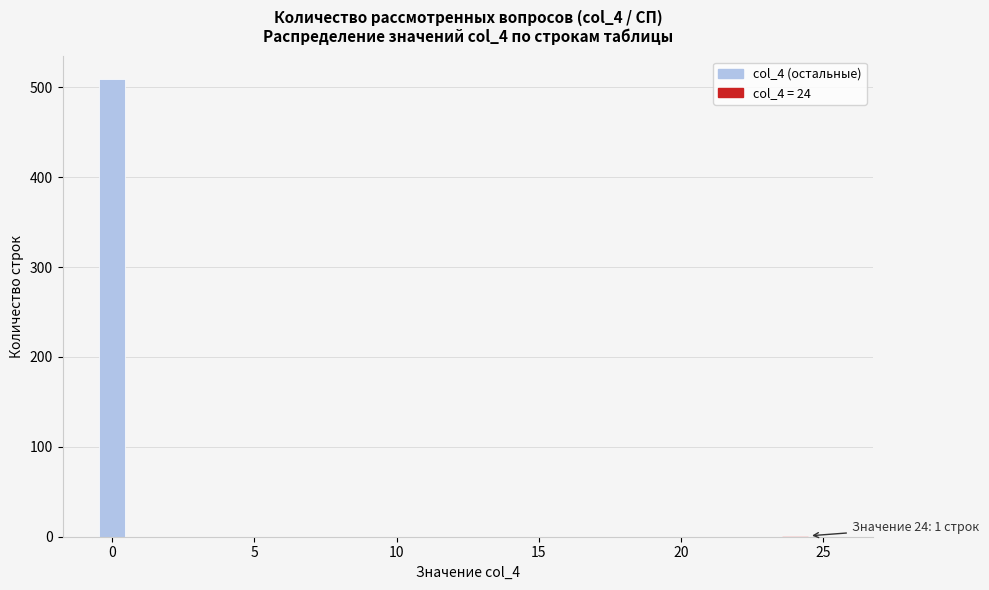

Around what value on the x-axis is the tallest bar? Give the approximate position of its centre, as read against the axis.

0.0